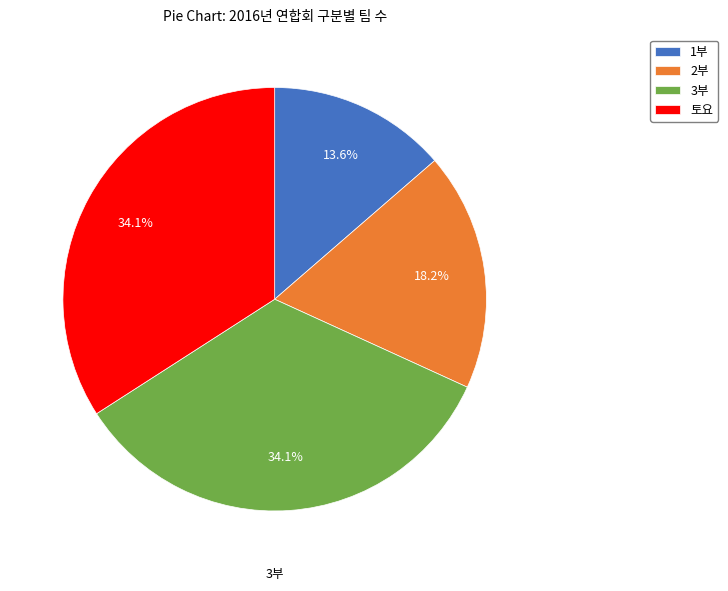

Does 3부 account for over 50% of the chart?

No